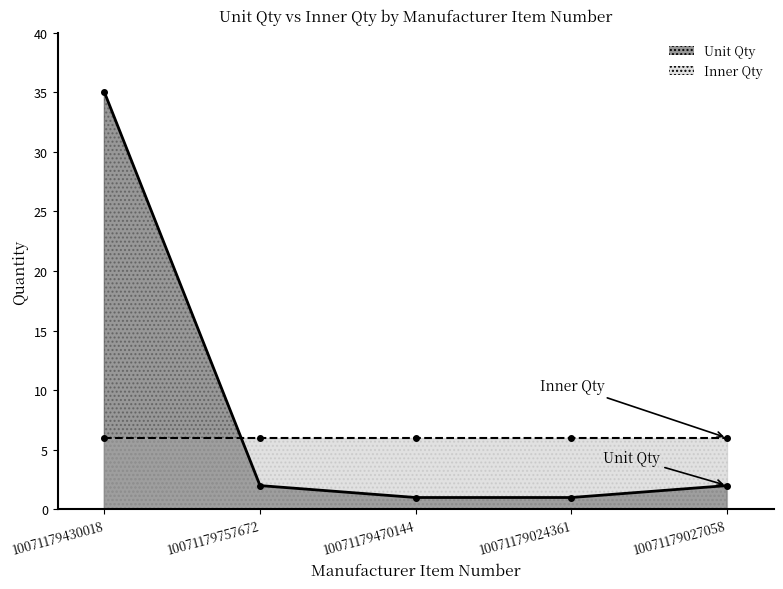

True or false: the data shows 0 at 10071179757672.

False